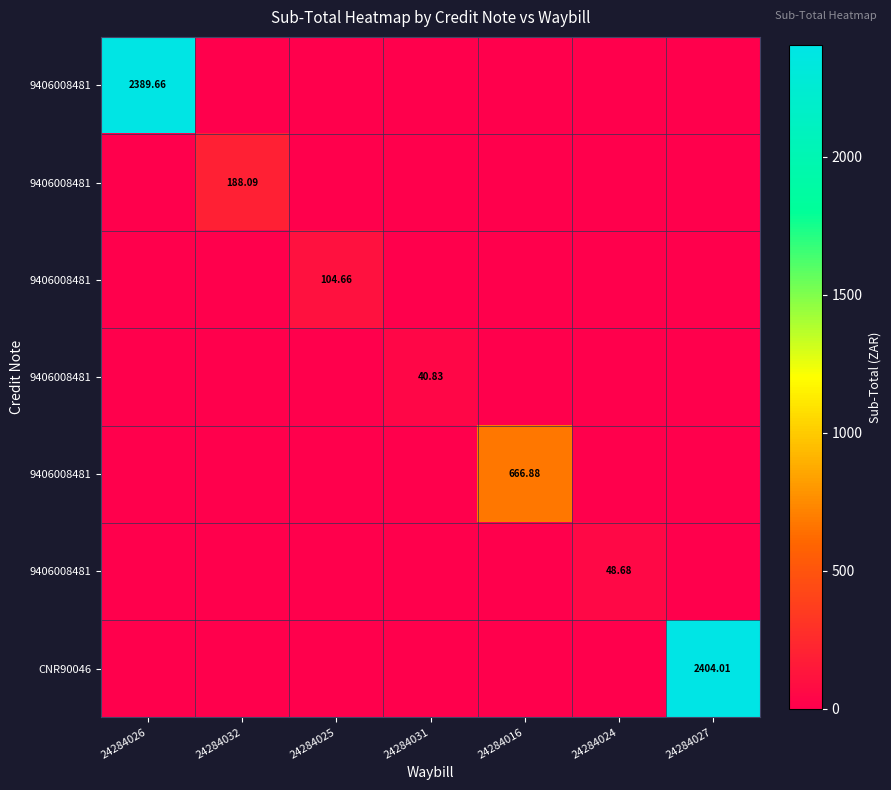

What is the total value across all series at 24284031?

40.8